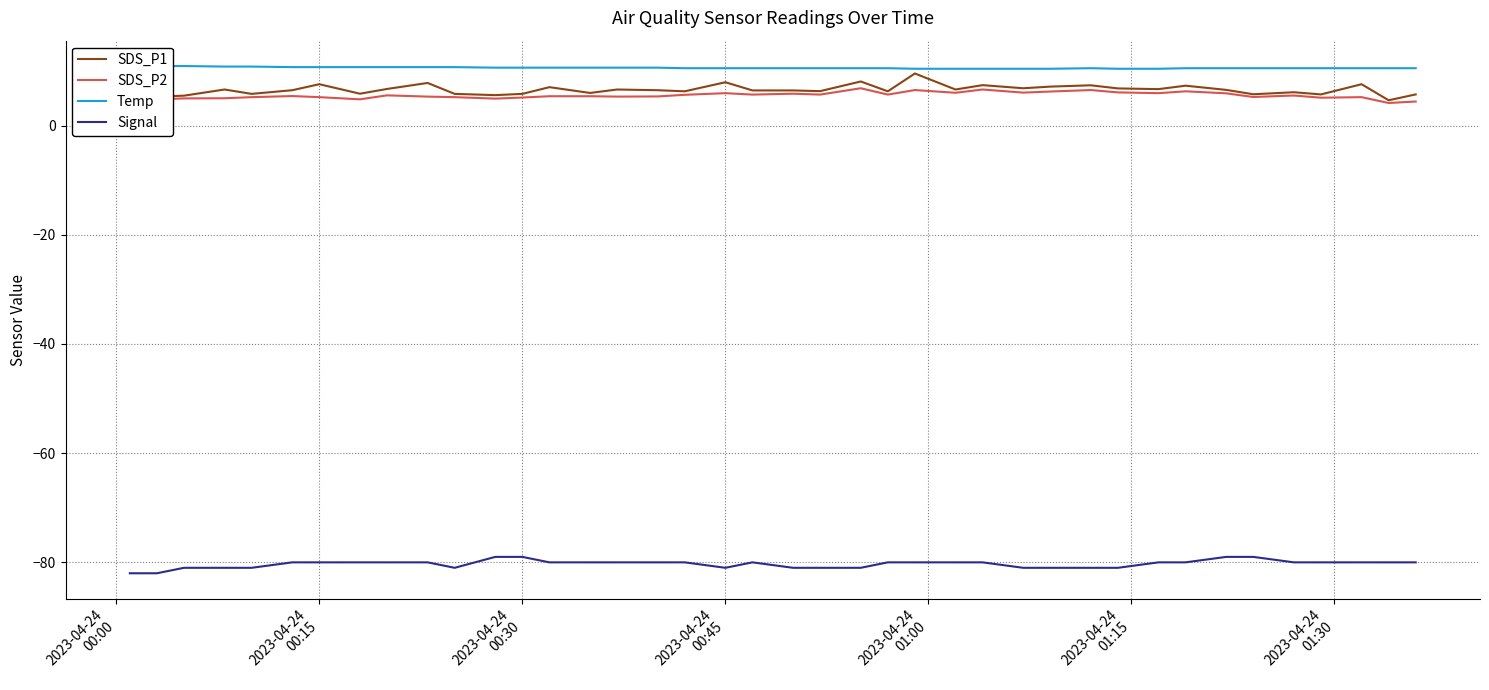

What is the highest value of the SDS_P2 series?

6.8